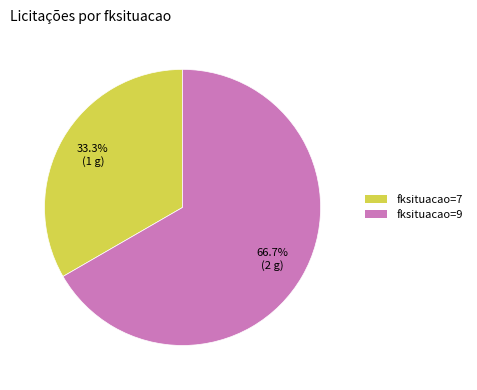

What portion of the pie excludes fksituacao=7?

66.7%